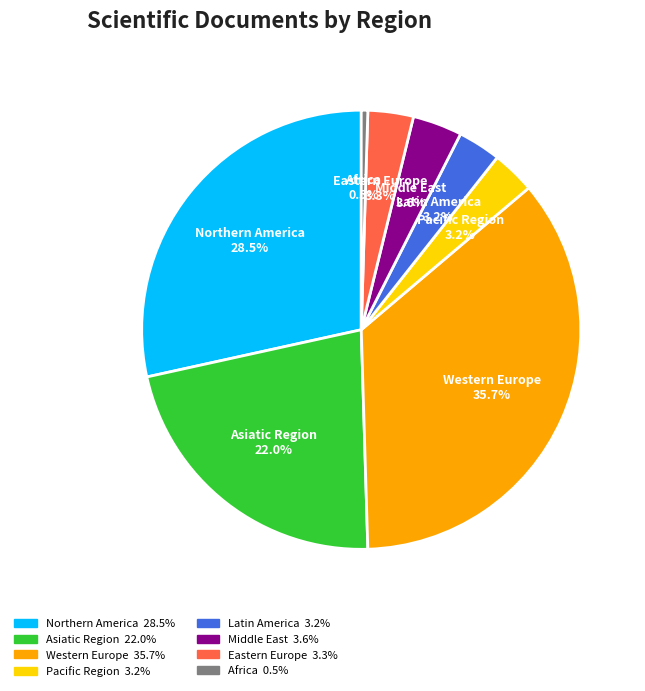

How many segments does this pie chart have?

8